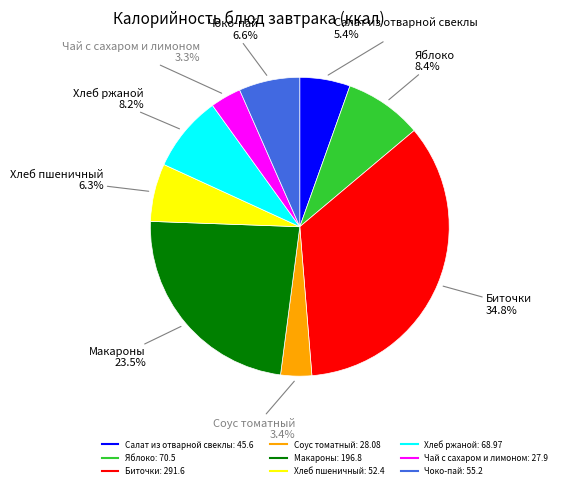

True or false: Салат из отварной свеклы accounts for 5% of the total.

True